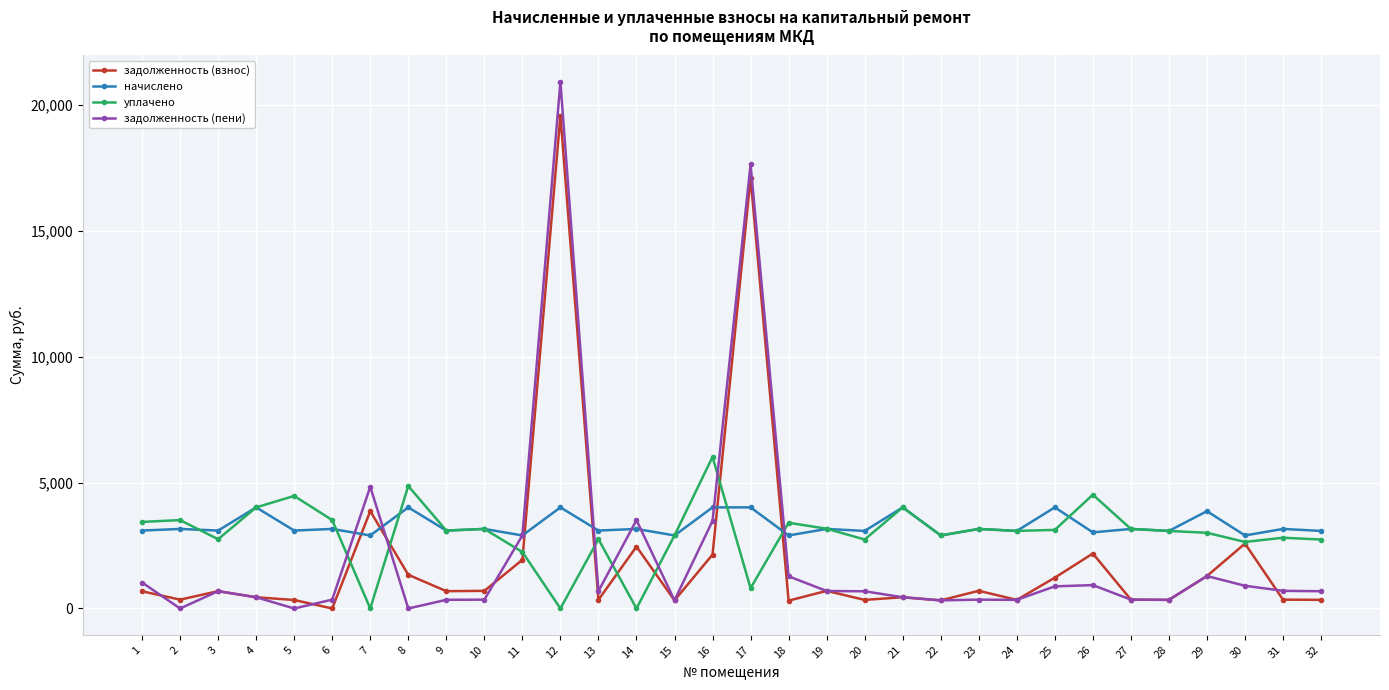

What is the approximate value of начислено at 20?

3081.6